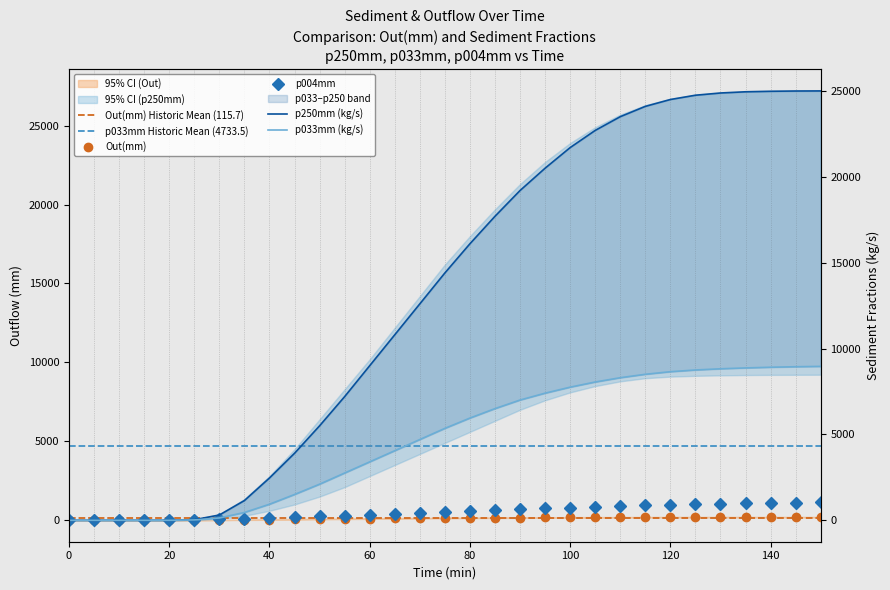

True or false: p033mm has more than 1 interior local peaks.

False